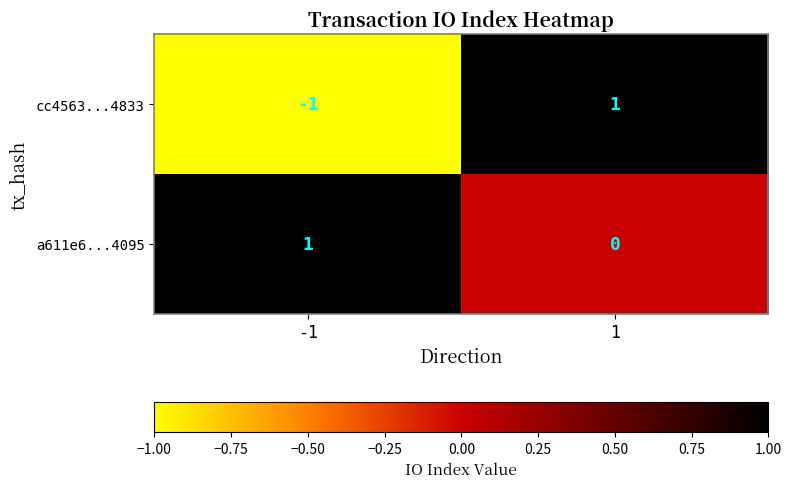

Between -1 and 1, which series saw the biggest shift?

cc4563...4833